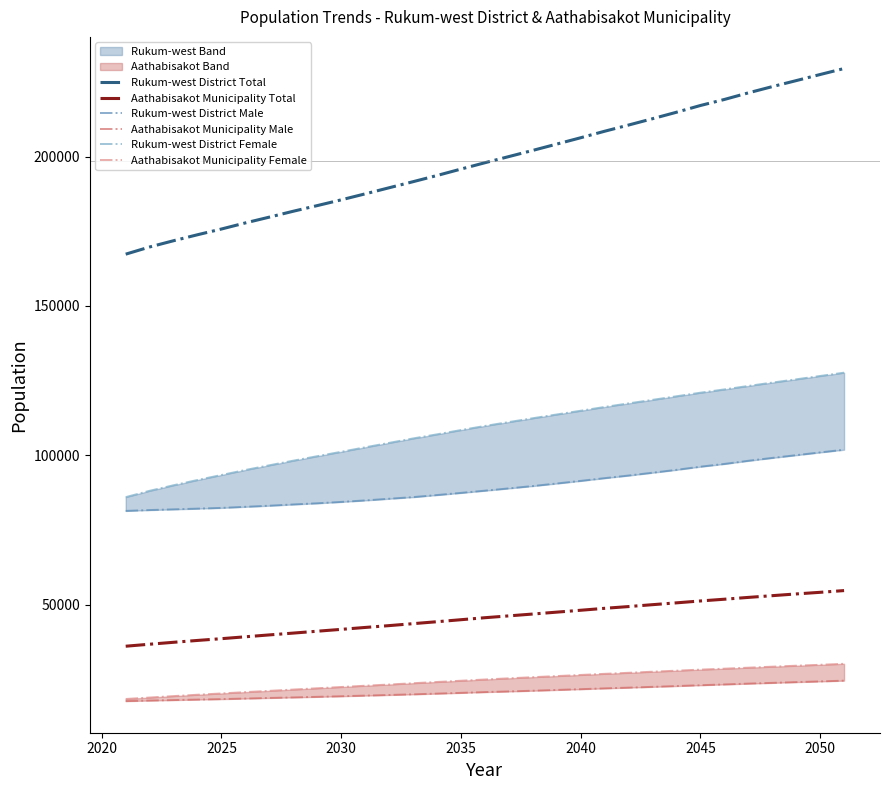

What is the lowest value of the Rukum-west District Total series?

167316